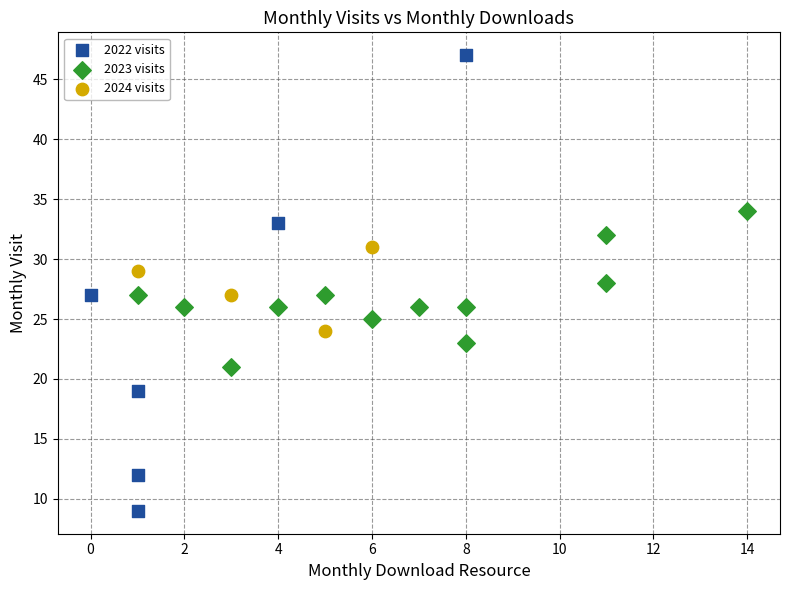

Which series contains the highest Y value?

2022 visits